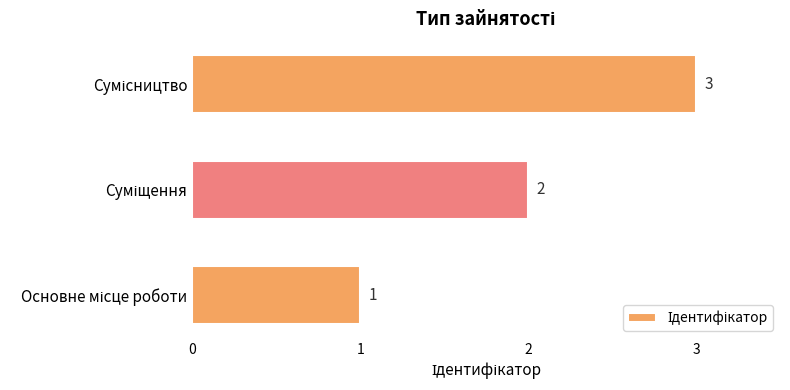

What is the maximum value shown in the chart?

3